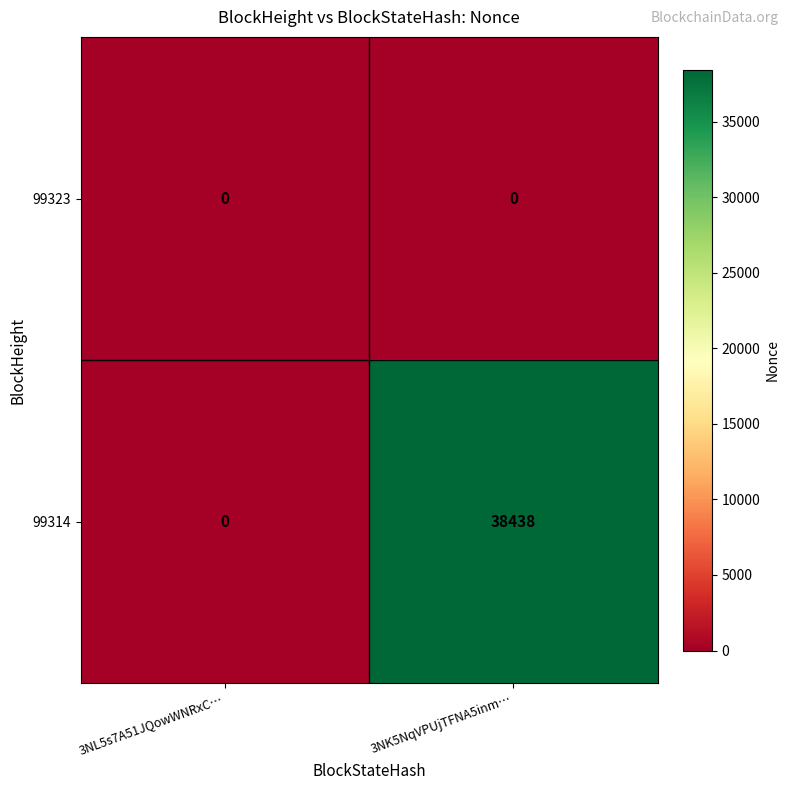

Reading left to right, extract all data points from this chart.

99323: 3NL5s7A51JQowWNRxC…=0	3NK5NqVPUjTFNA5inm…=0
99314: 3NL5s7A51JQowWNRxC…=0	3NK5NqVPUjTFNA5inm…=38438